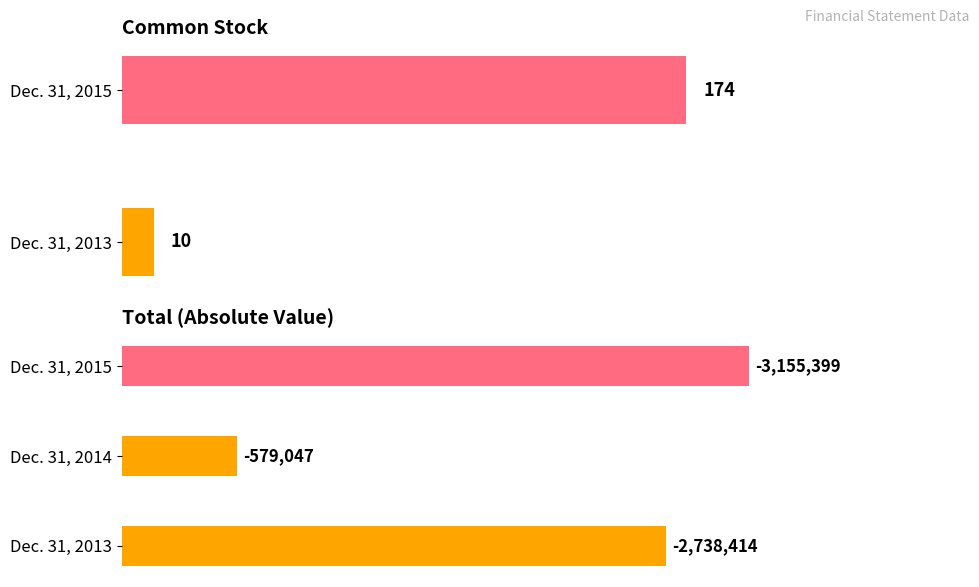

What is the sum of the values at Dec. 31, 2014 and Dec. 31, 2015?

3734446